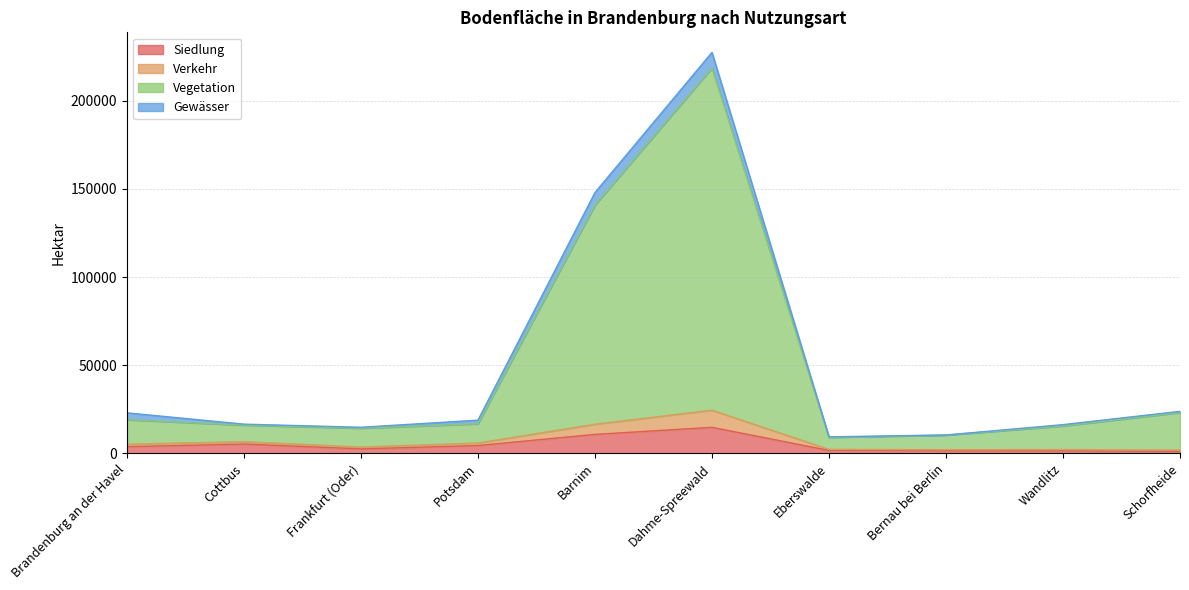

At which category is the sum across all series the highest?

Dahme-Spreewald